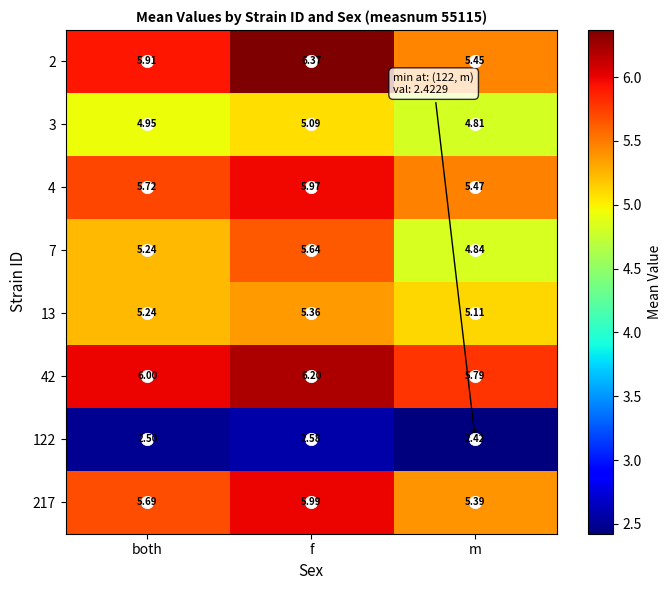

What is the total value across all series at f?

43.2